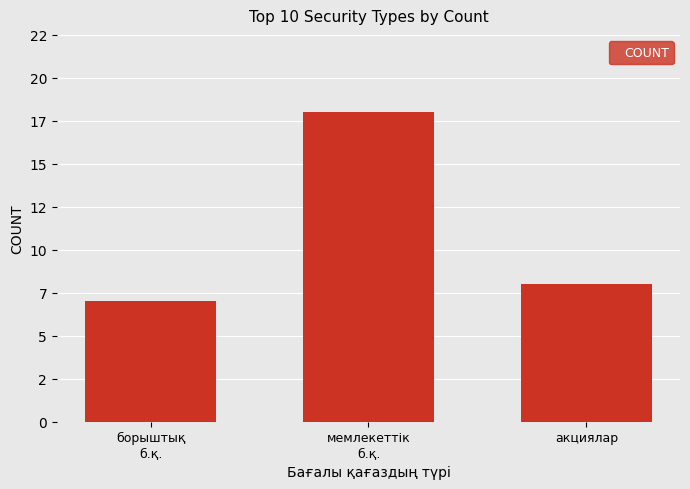

What is the change in value from мемлекеттік
б.қ. to акциялар?

-10